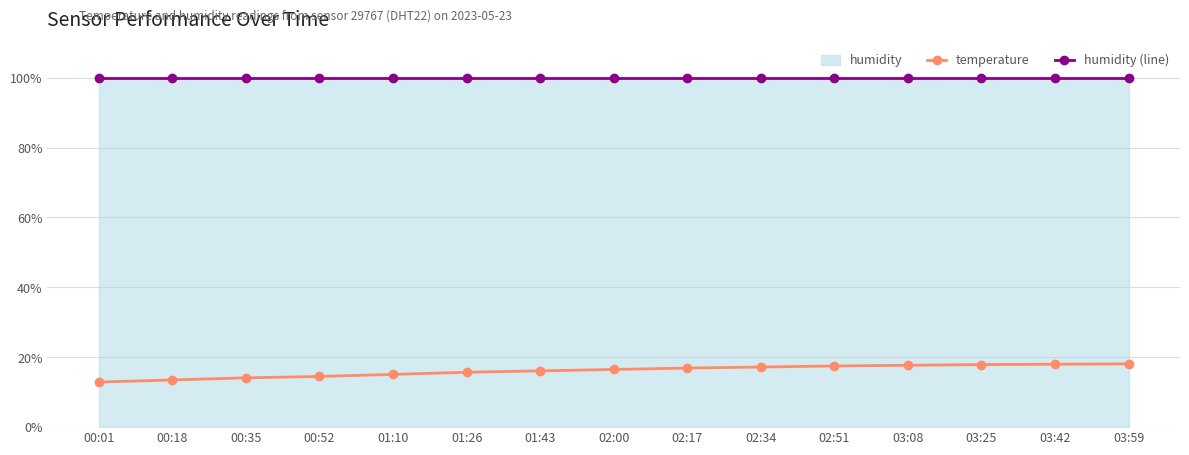

Rank the series by their maximum value, from highest to lowest.

humidity (line), temperature